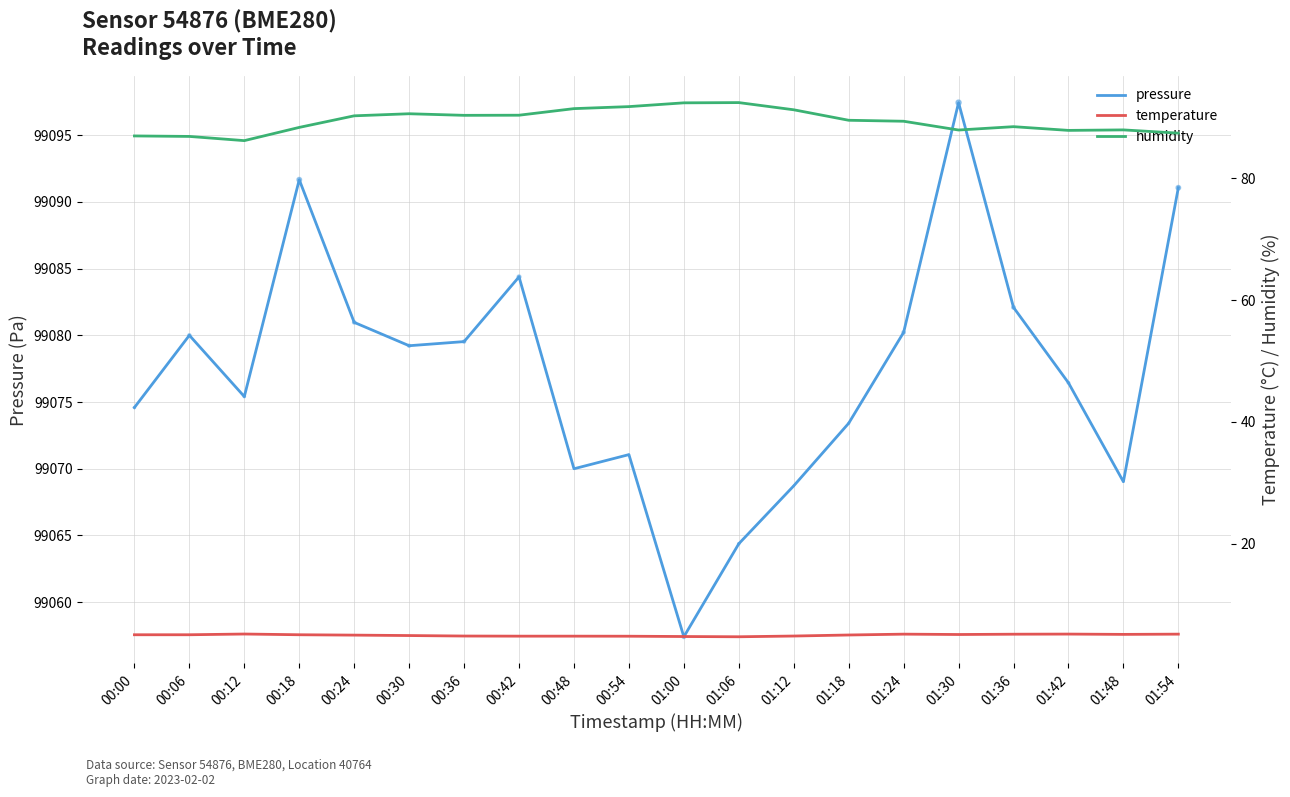

At which category is the sum across all series the highest?

01:30